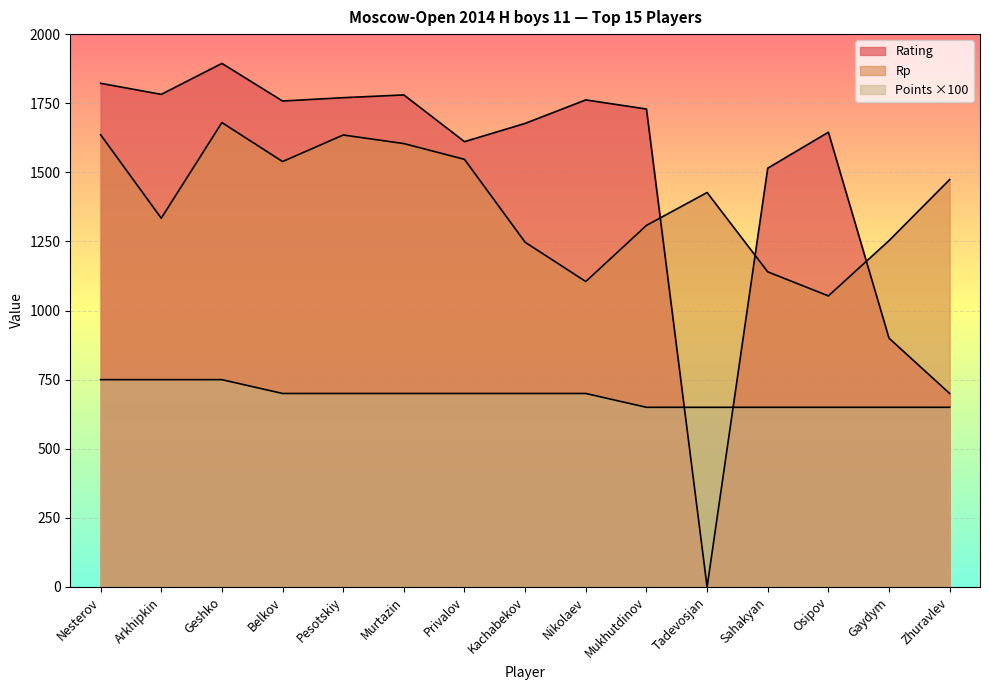

True or false: Points has a value of 700 at Murtazin.

True